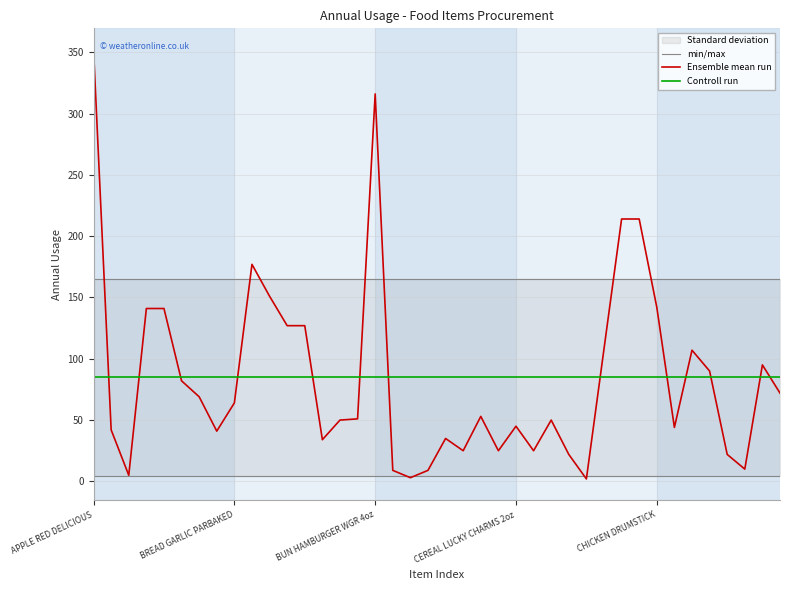

Which series ends up on top after the final intersection of min/max and Ensemble mean run?

min/max